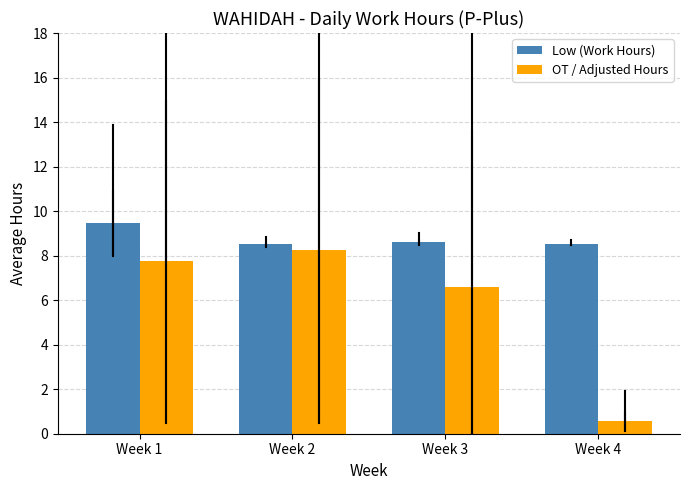

What is the average value of the Low (Work Hours) series?

8.8